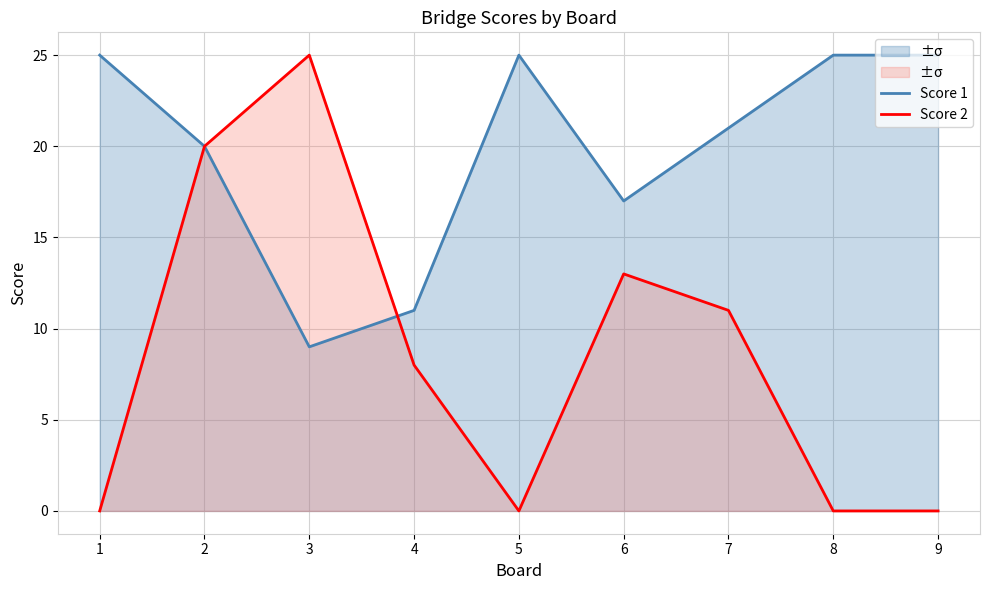

Rank the categories by Score 2 value from highest to lowest.

3, 2, 6, 7, 4, 1, 5, 8, 9